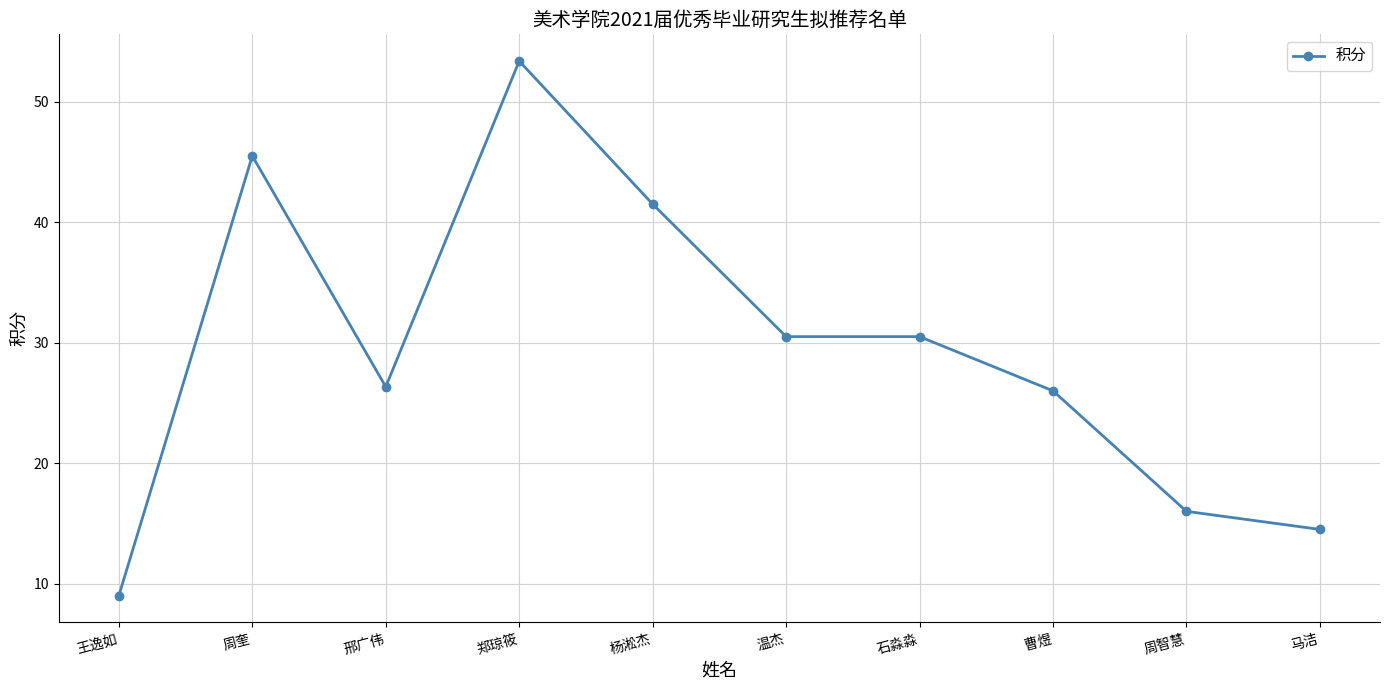

What is the sum of all values?

293.2